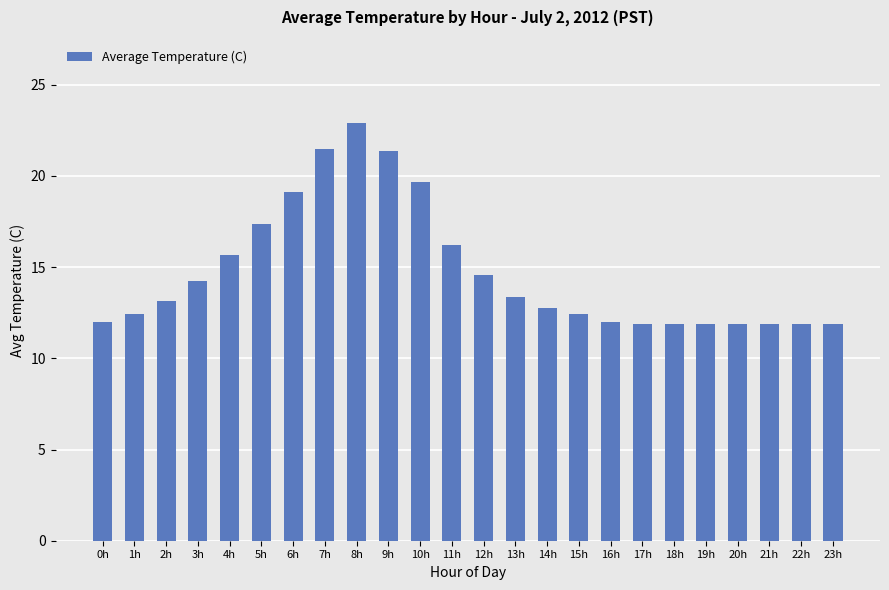

Does the chart contain any negative values?

No